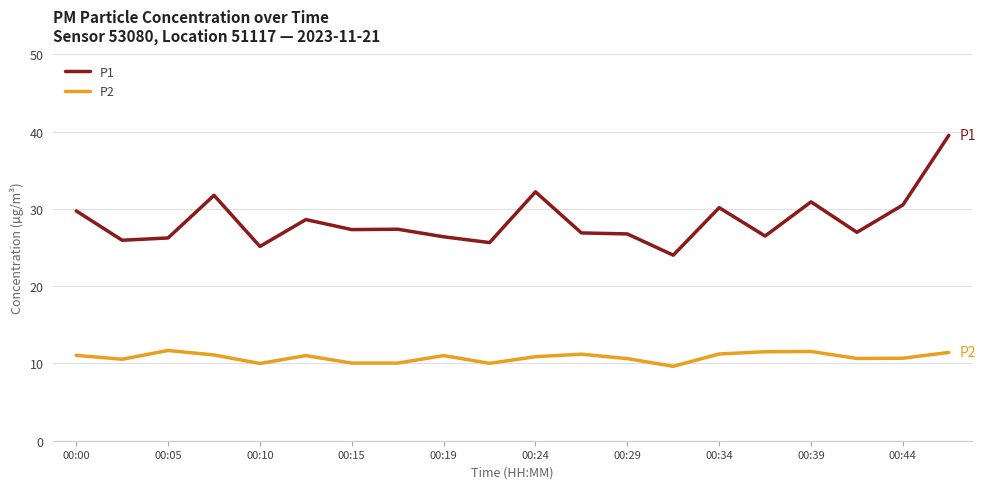

Rank the series by their maximum value, from lowest to highest.

P2, P1